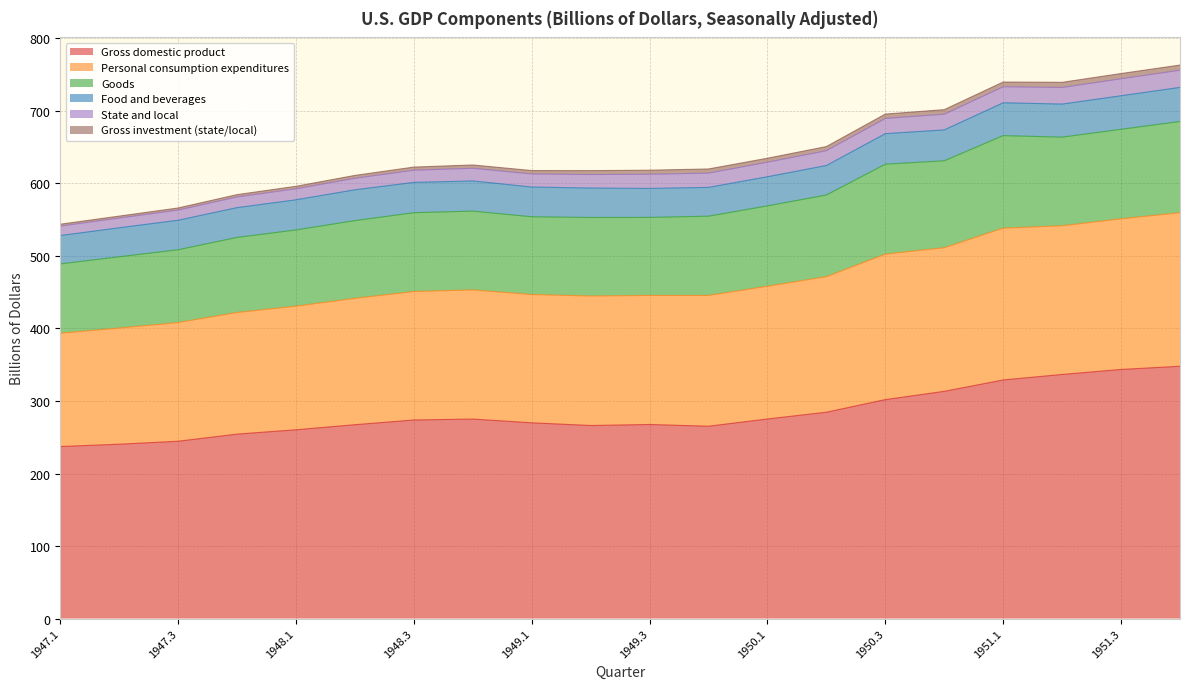

What is the highest value of the Gross domestic product series?

347.9